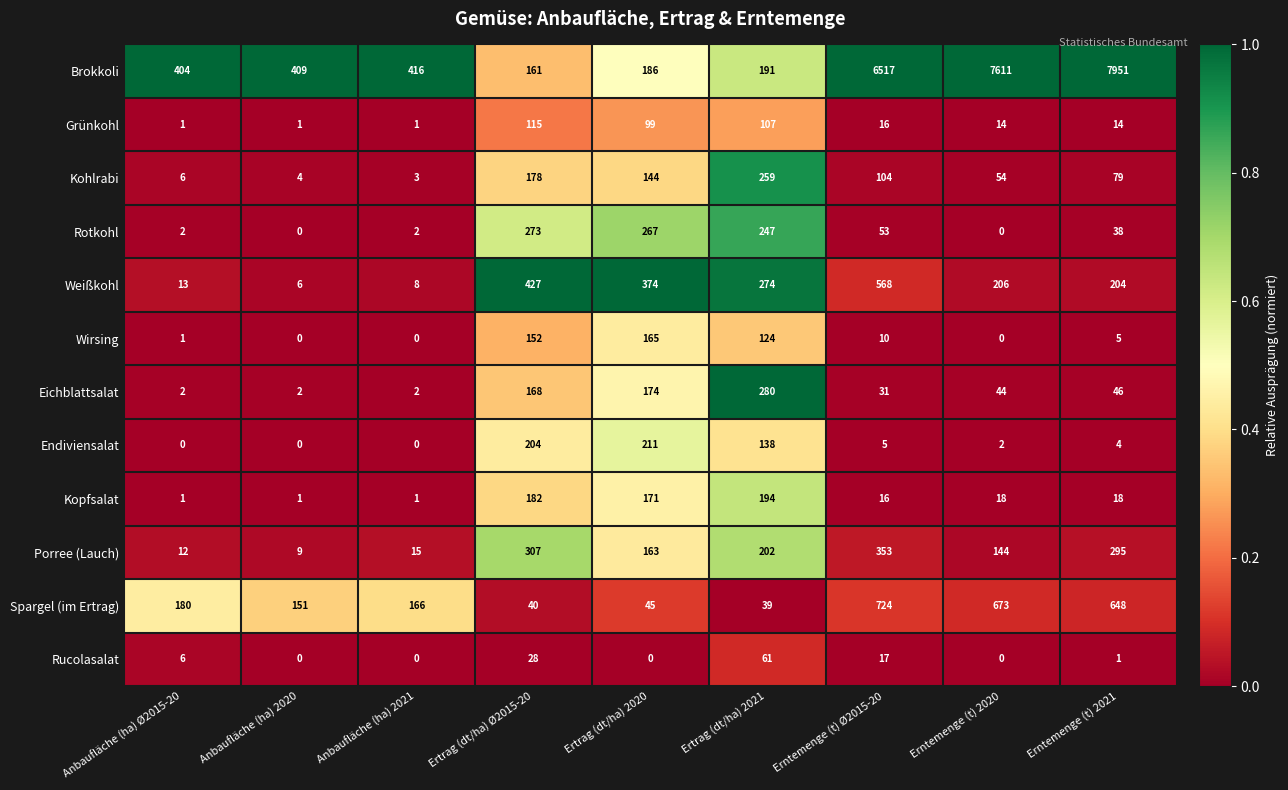

Which series has the largest total across all categories?

Brokkoli